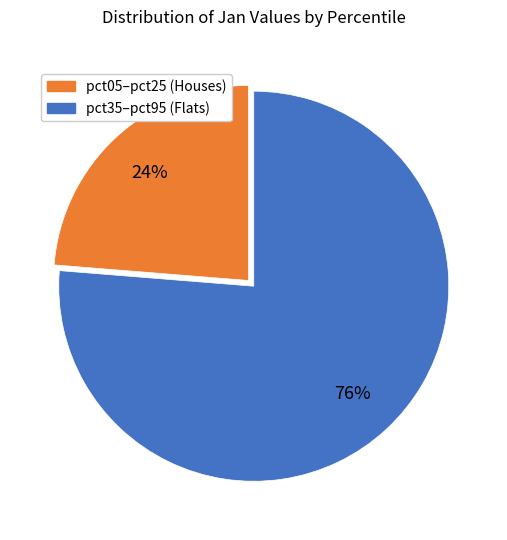

To the nearest percent, what is the average slice percentage?

50%